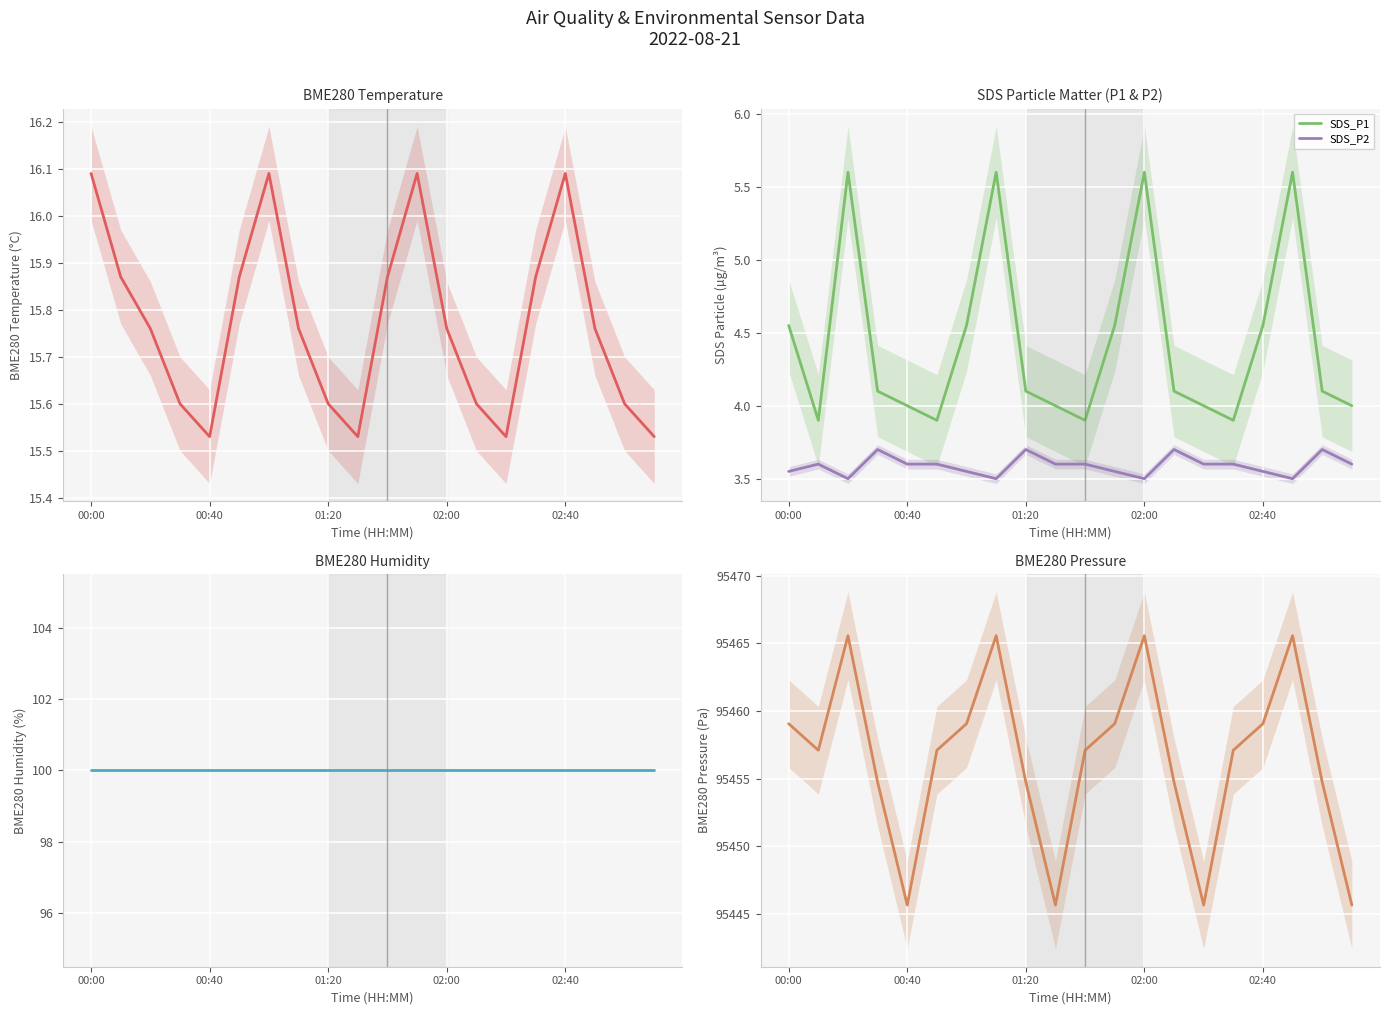

What is the minimum value for SDS_P1?

3.9